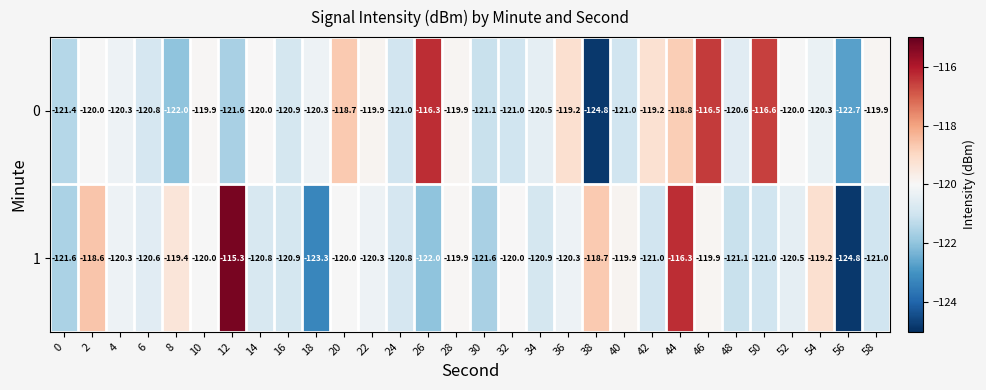

At 24, list the series in order from largest to smallest.

1, 0